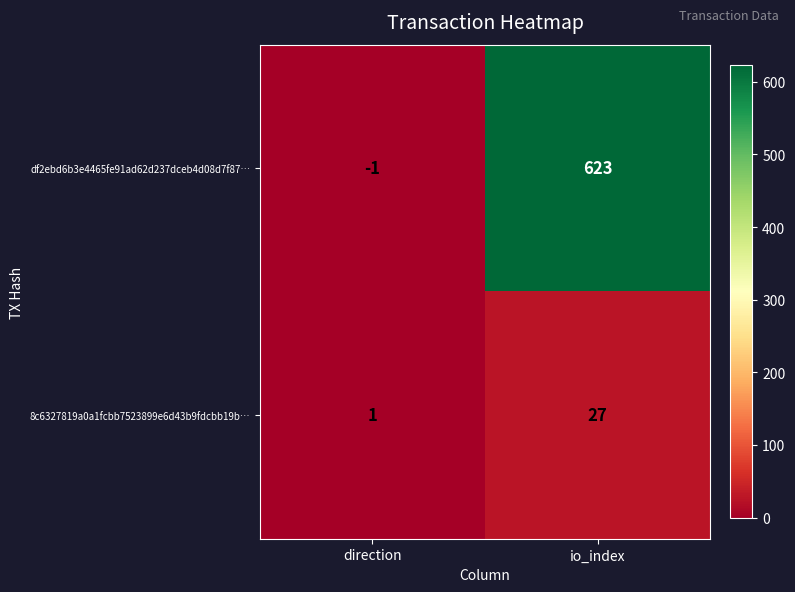

List the series in order of their overall mean, lowest first.

8c6327819a0a1fcbb7523899e6d43b9fdcbb19b…, df2ebd6b3e4465fe91ad62d237dceb4d08d7f87…